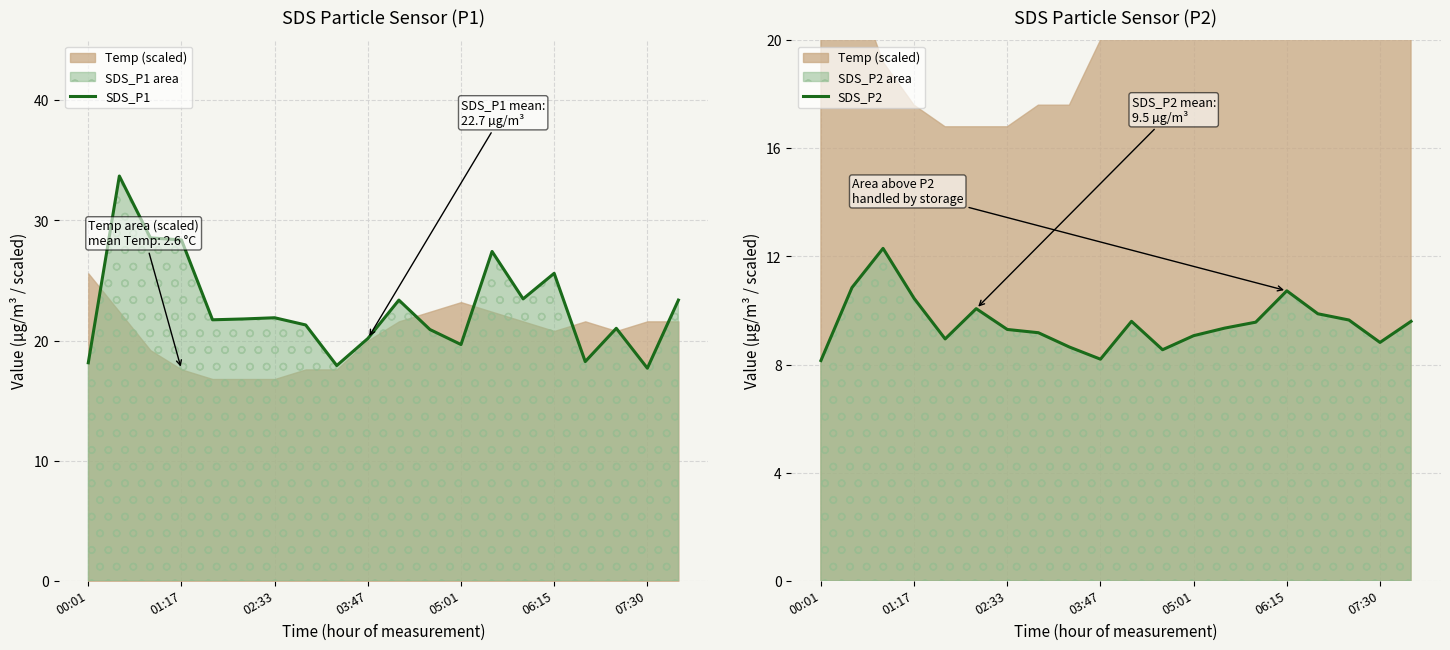

Reading left to right, transcribe all the data shown in this chart.

SDS_P1: 18.1	33.7	28.6	28.4	21.7	21.8	21.9	21.3	17.9	20.2	23.4	20.9	19.7	27.4	23.5	25.6	18.2	21.0	17.7	23.4
SDS_P2: 8.2	10.8	12.3	10.4	8.9	10.1	9.3	9.2	8.7	8.2	9.6	8.6	9.1	9.3	9.6	10.7	9.9	9.7	8.8	9.6